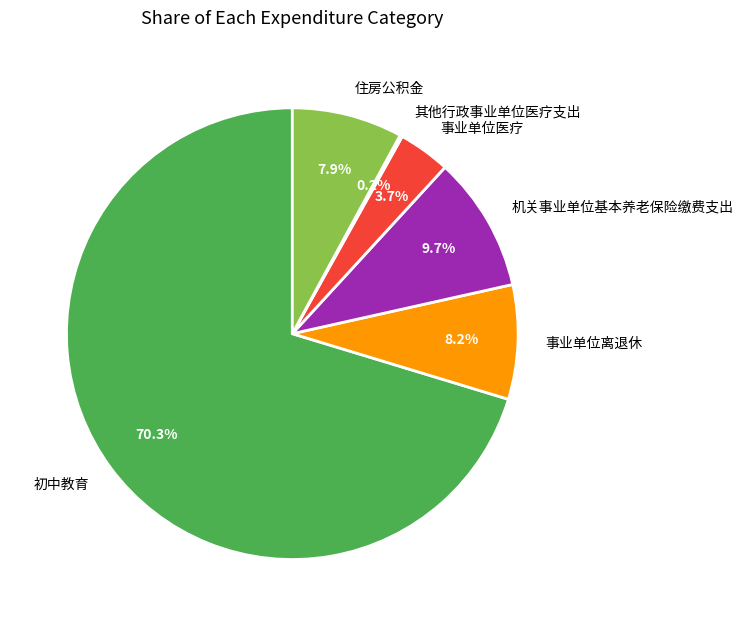

Which has a higher value, 事业单位医疗 or 初中教育?

初中教育